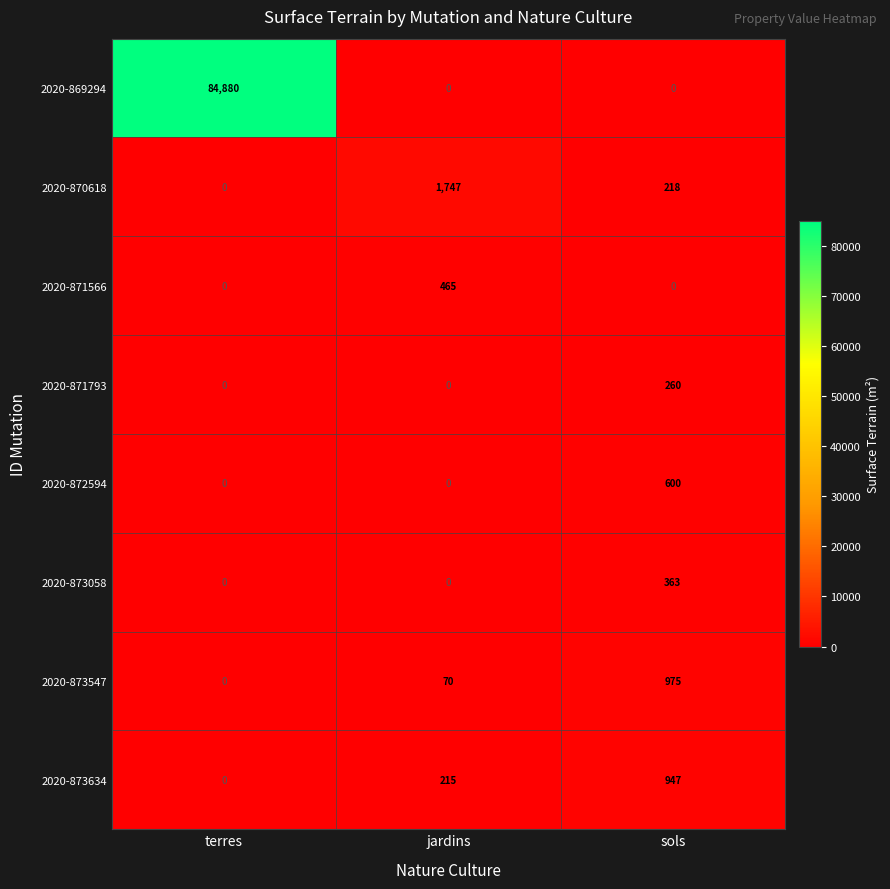

List the series in order of their peak value, highest first.

2020-869294, 2020-870618, 2020-873547, 2020-873634, 2020-872594, 2020-871566, 2020-873058, 2020-871793